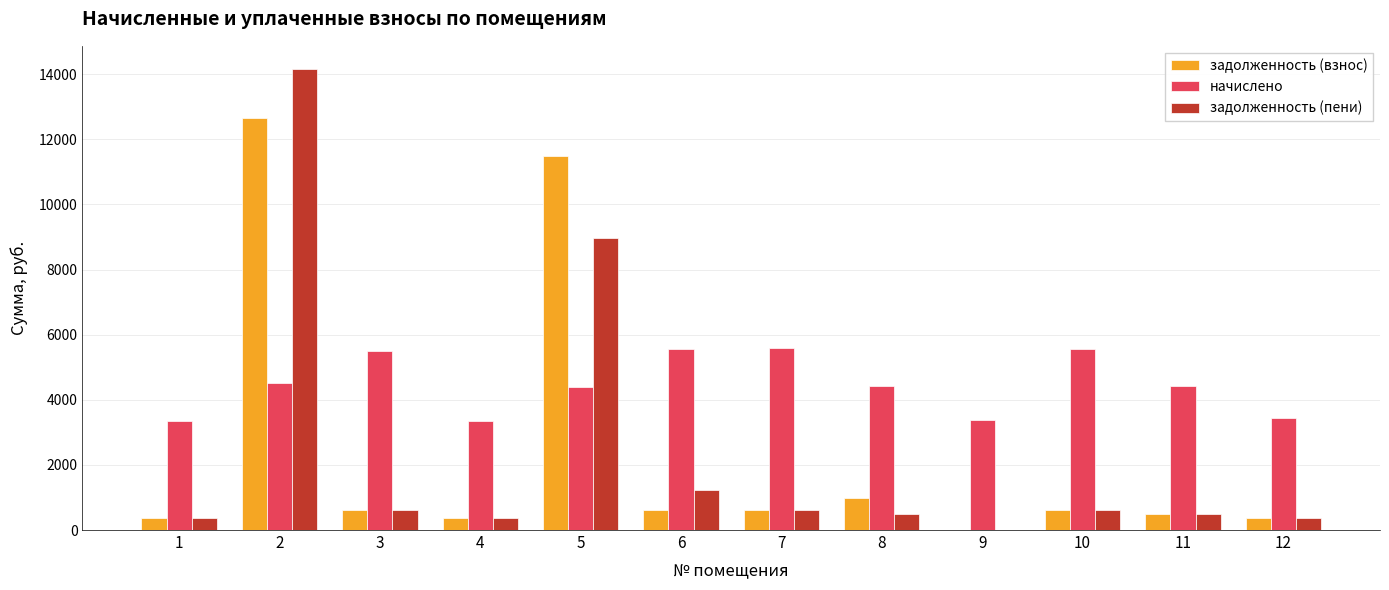

At which category is the sum across all series the highest?

2